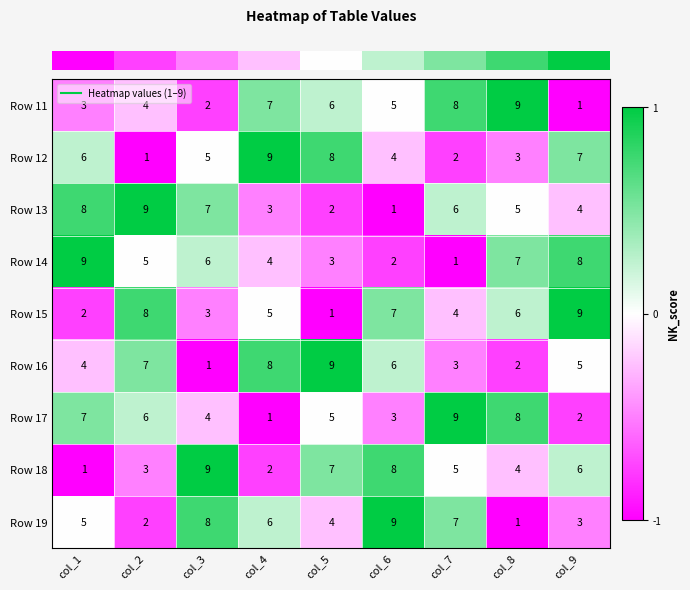

What is the maximum value shown in the chart?

9